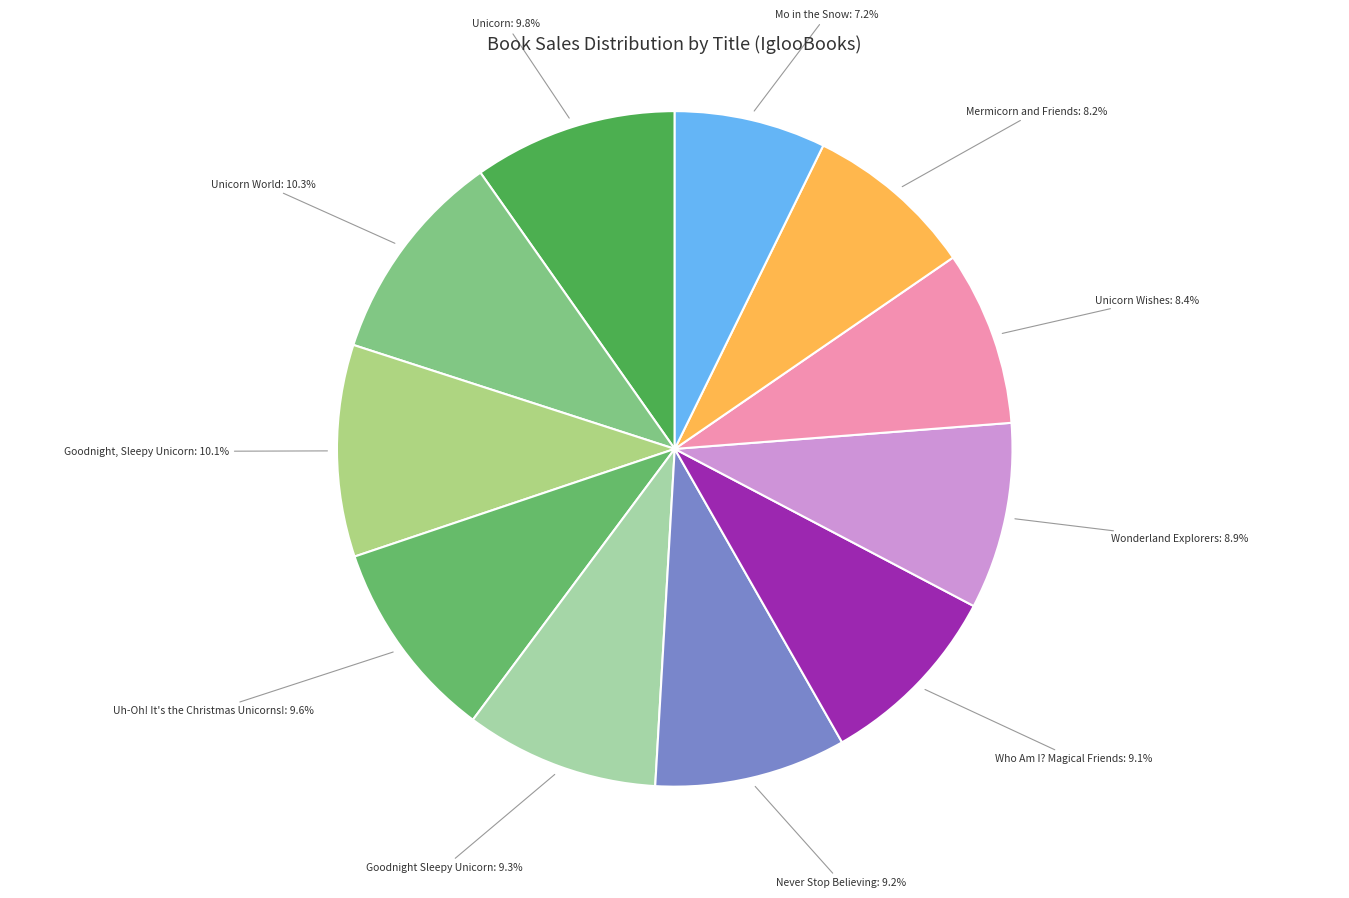

What is the ratio of the value at Mo in the Snow to the value at Never Stop Believing?

0.8